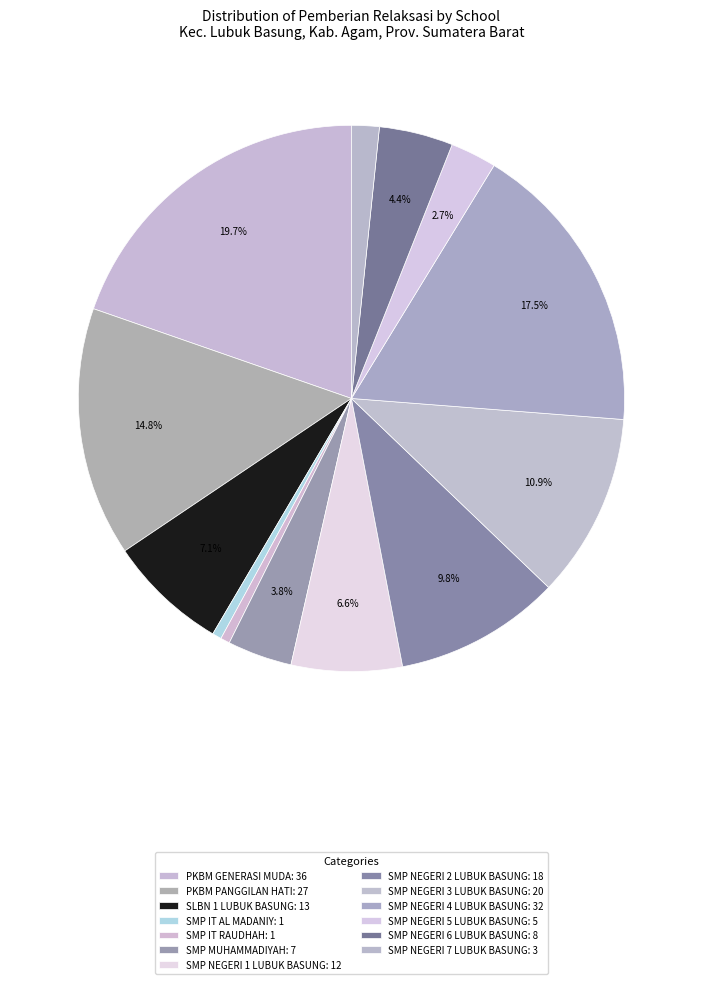

How many slices are in this pie chart?

13